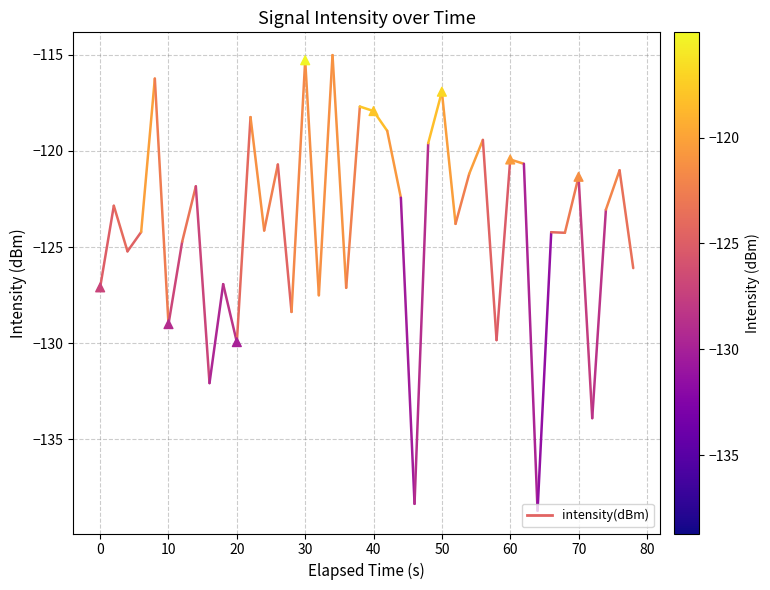

What Y value in the scatter plot is closest to -122?

-121.3